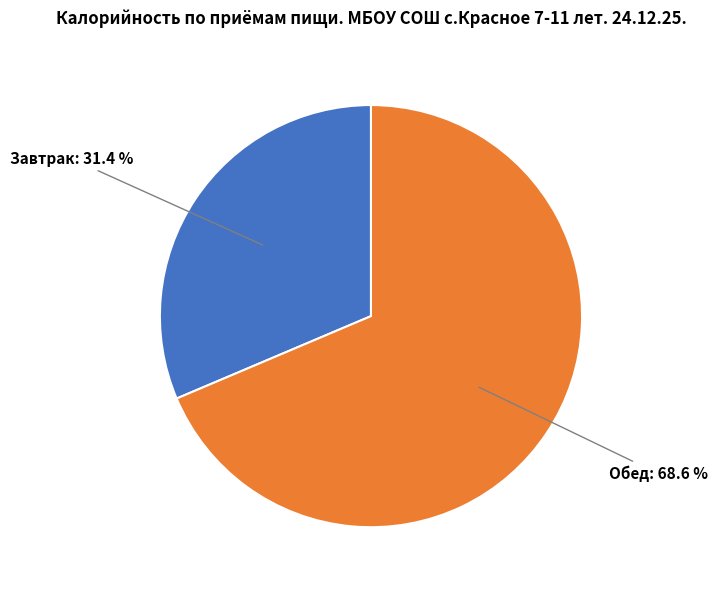

Do Обед and Завтрак together represent more than half of the pie?

Yes